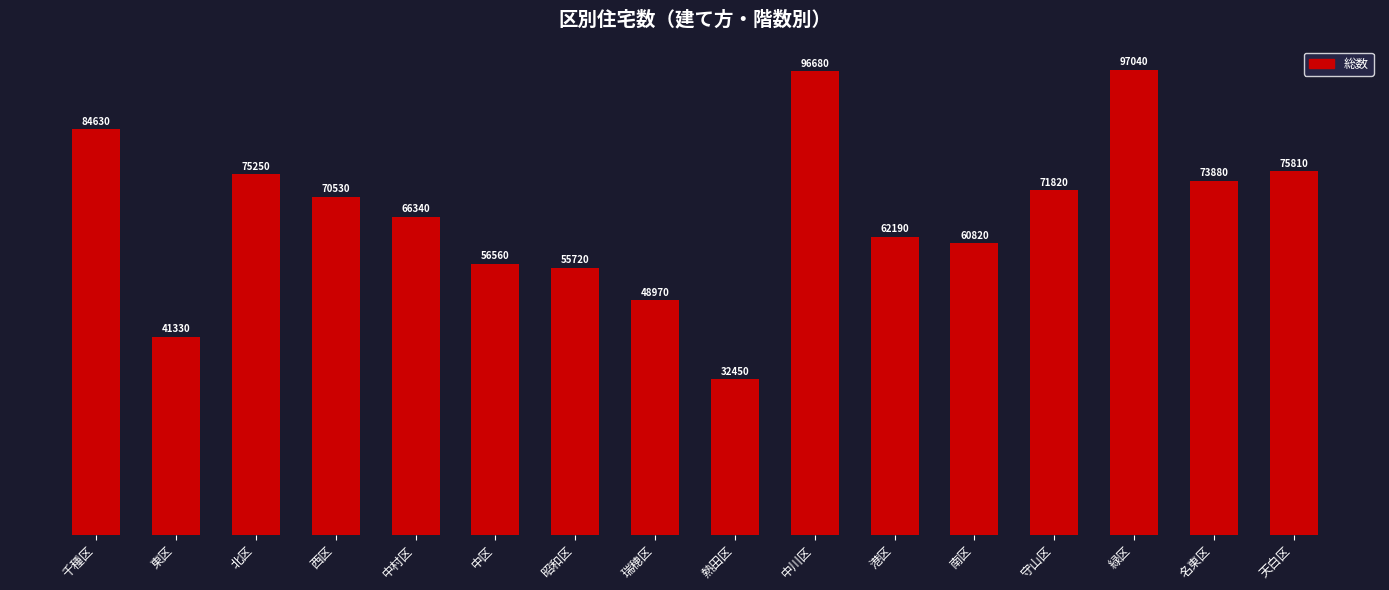

Which label corresponds to the largest value in the chart?

緑区